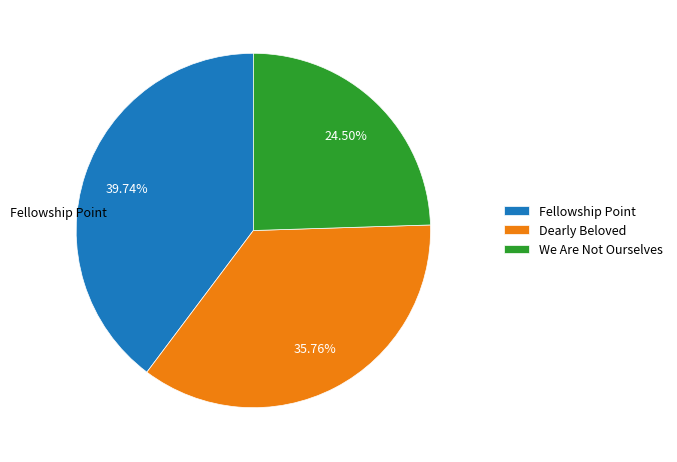

To the nearest percent, what is the combined percentage of We Are Not Ourselves and Fellowship Point?

64%